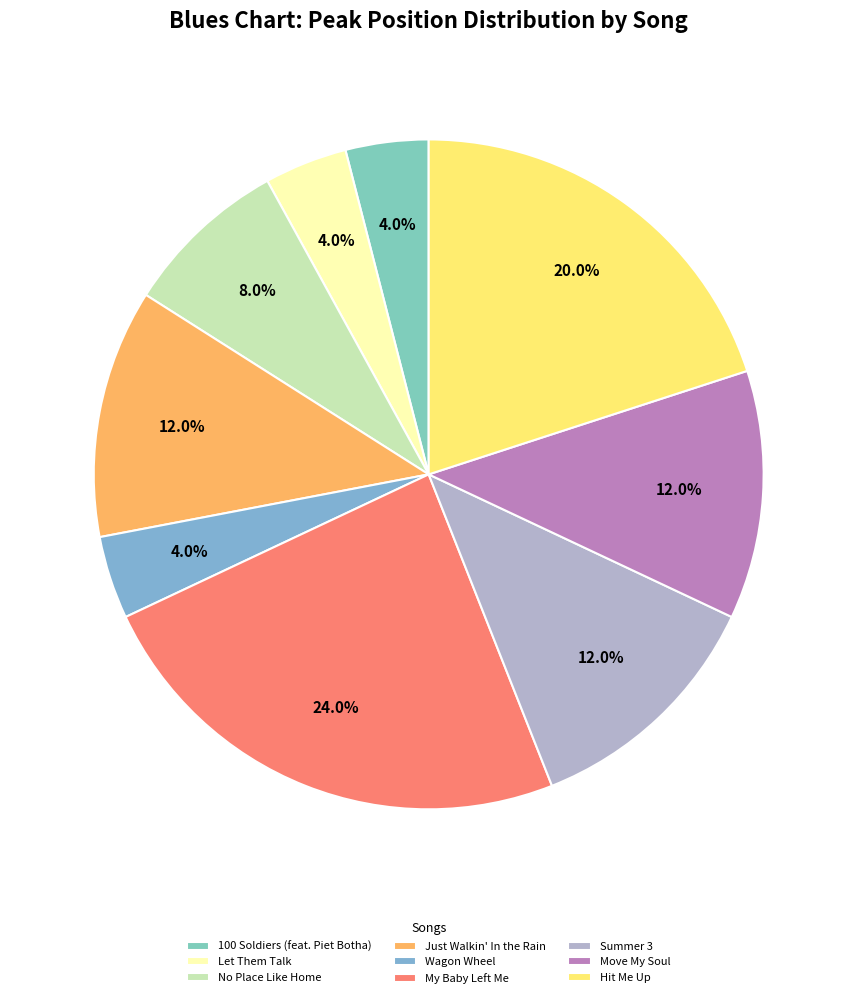

The Summer 3 slice represents 12% of the pie. True or false?

True